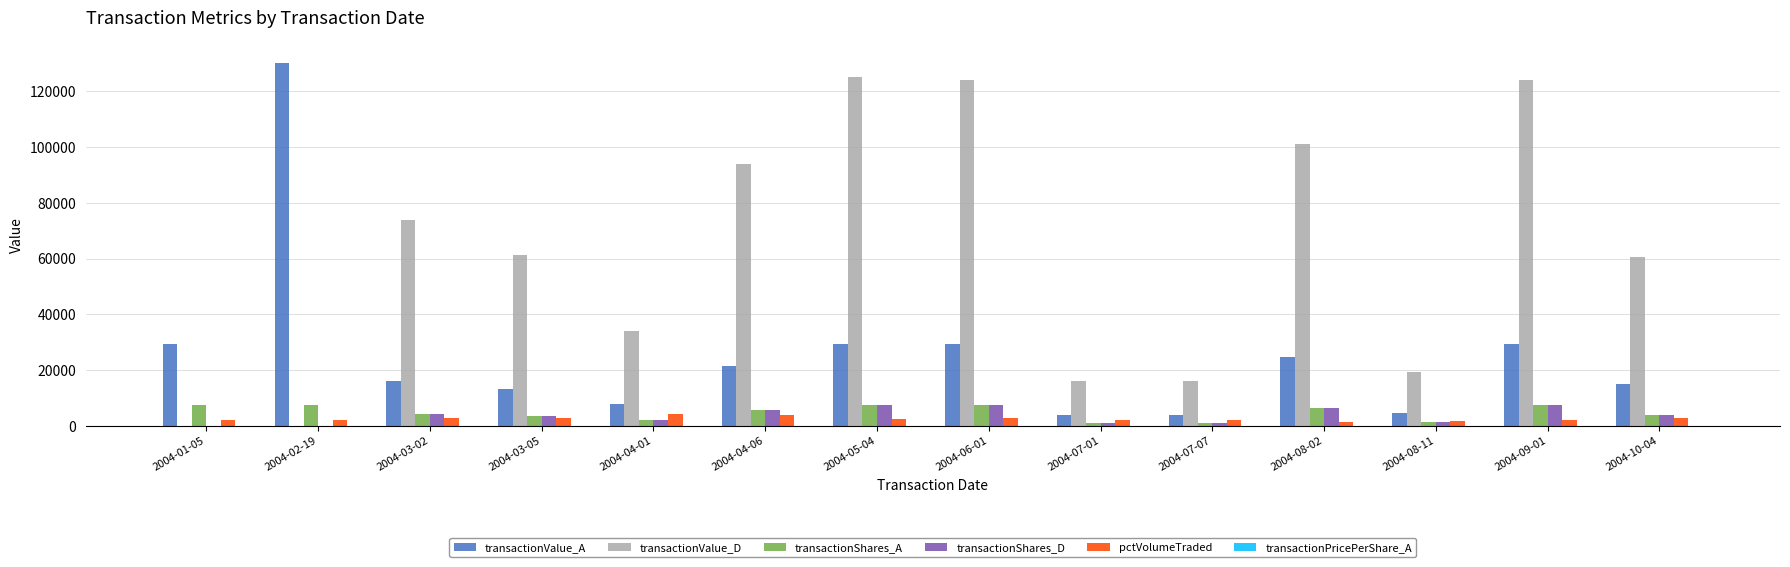

Count the number of data series in this chart.

6